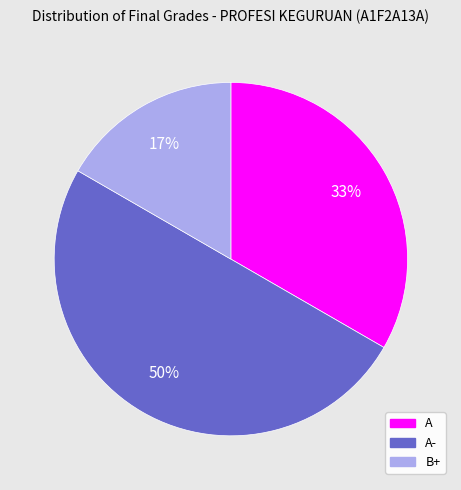

To the nearest percent, what is the average slice percentage?

33%